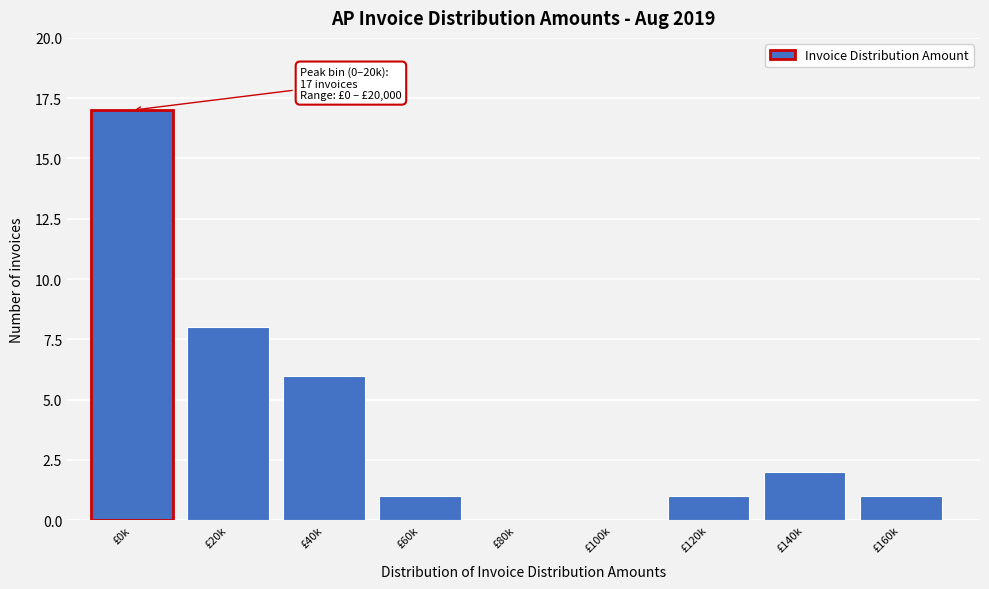

What is the sum of the values at £80k and £20k?

8